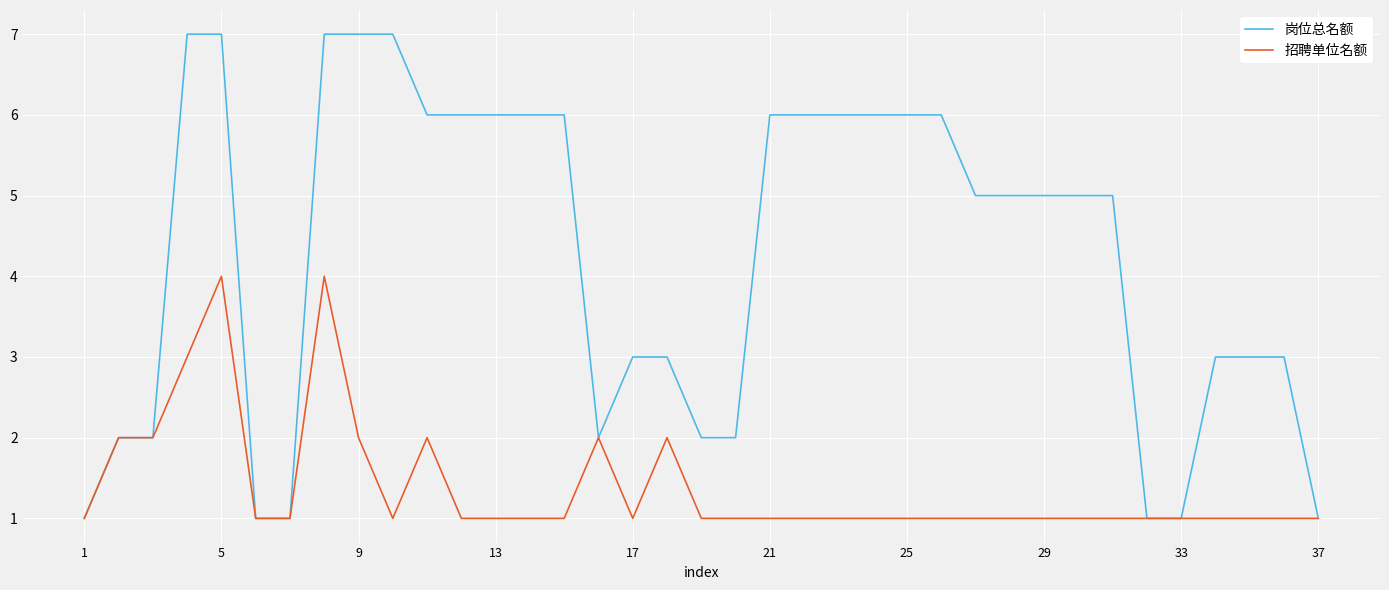

Rank the series by their average value, from highest to lowest.

岗位总名额, 招聘单位名额